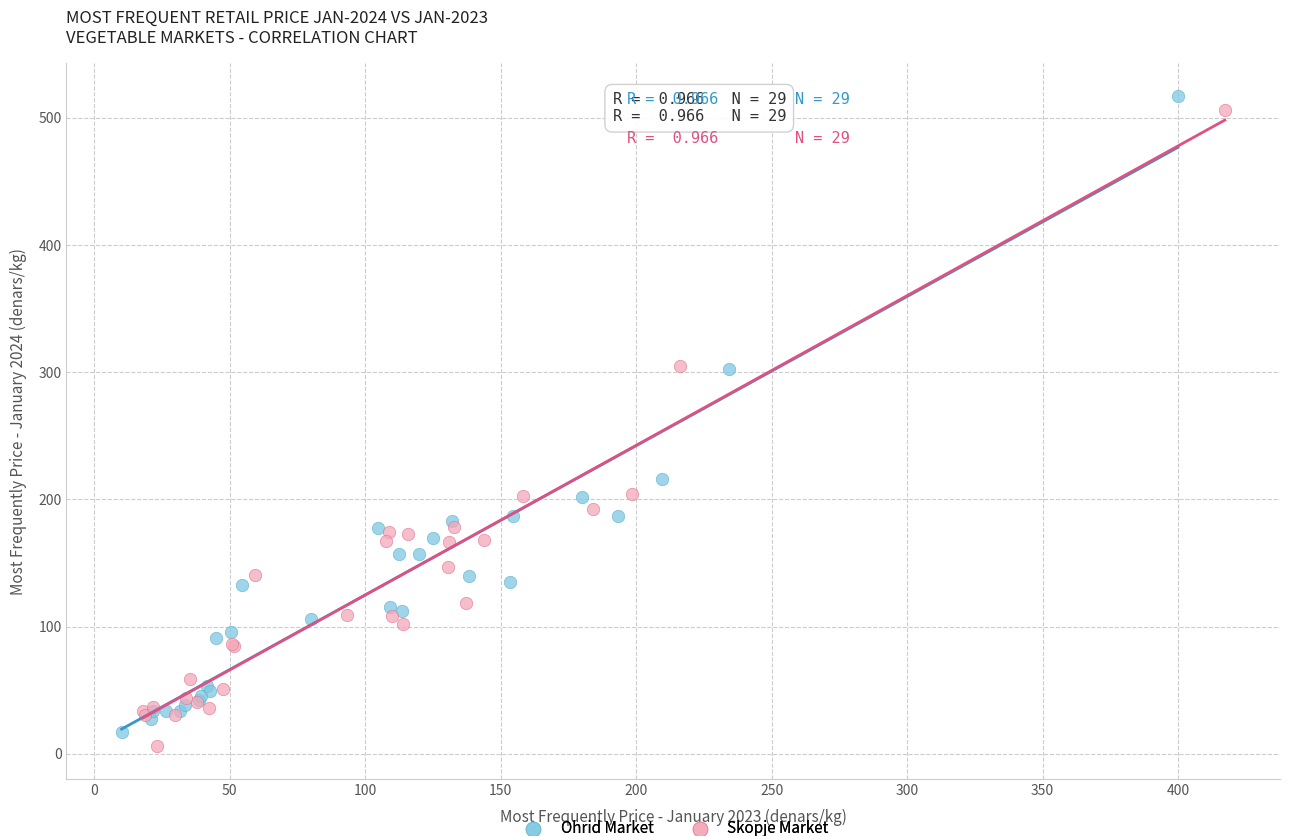

What are all the series names shown in the legend?

Ohrid Market, Skopje Market